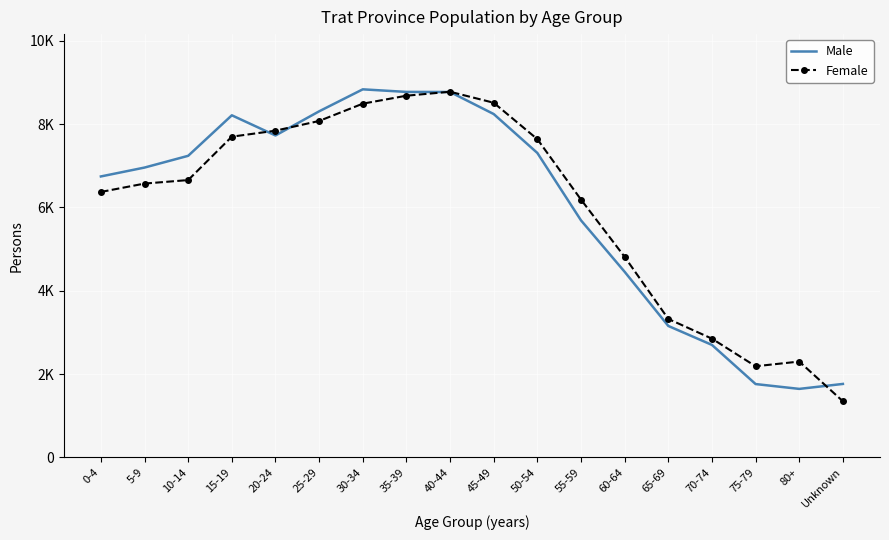

What are all the series names shown in the legend?

Male, Female